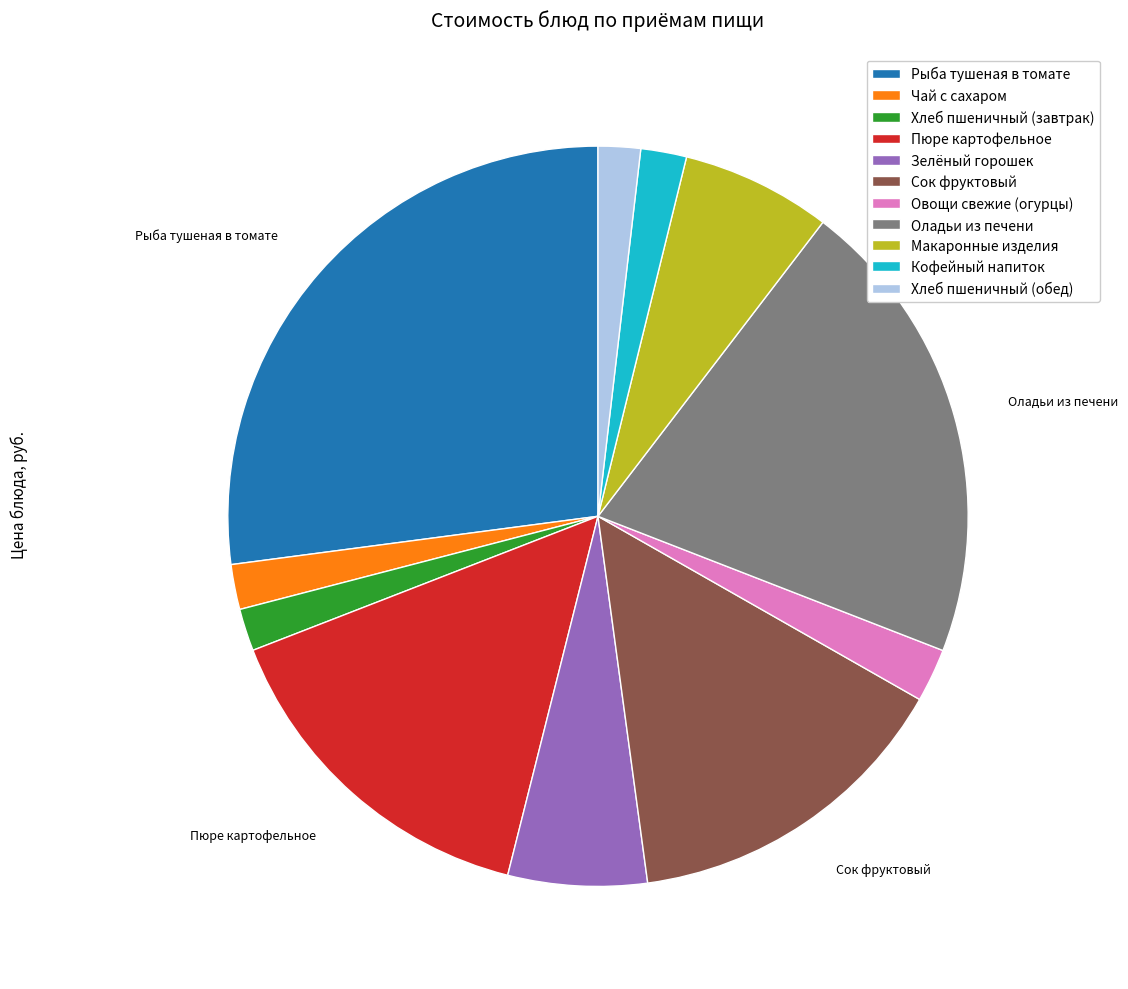

Do Хлеб пшеничный (завтрак) and Пюре картофельное together represent more than half of the pie?

No